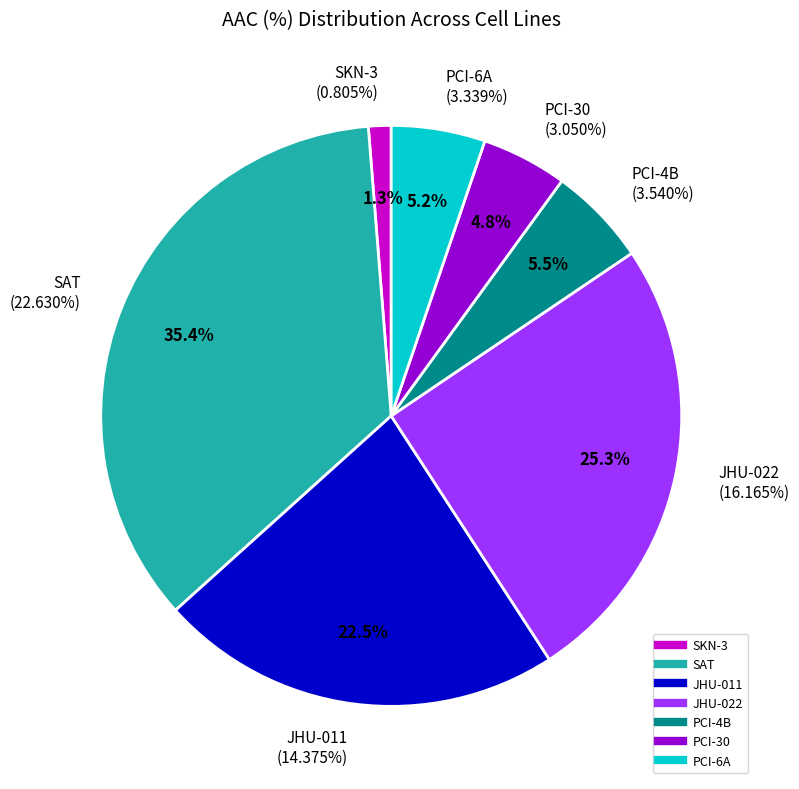

The PCI-30 slice represents 5% of the pie. True or false?

True